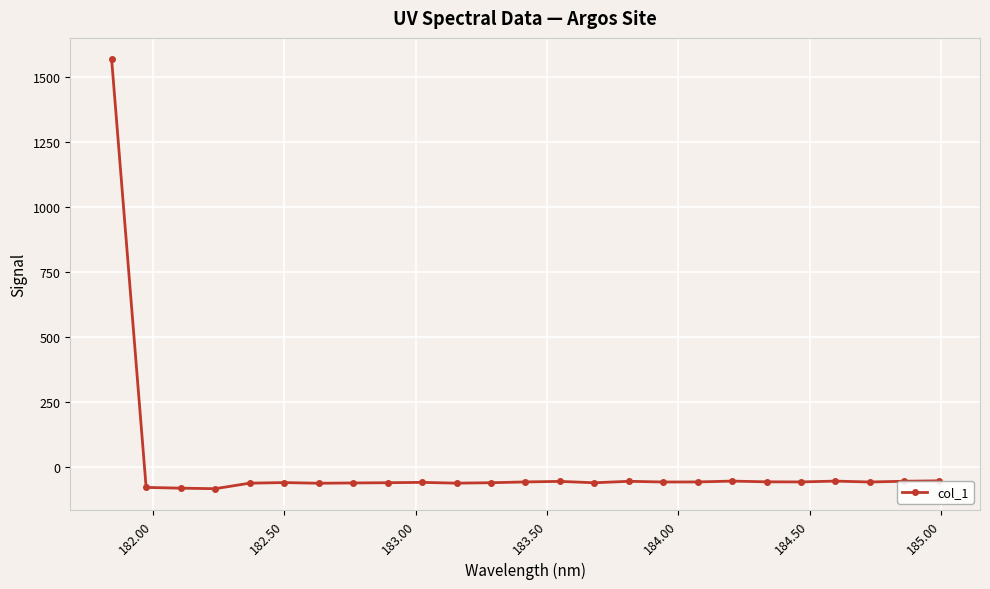

What is the value of the 10th point from the left?

-60.0